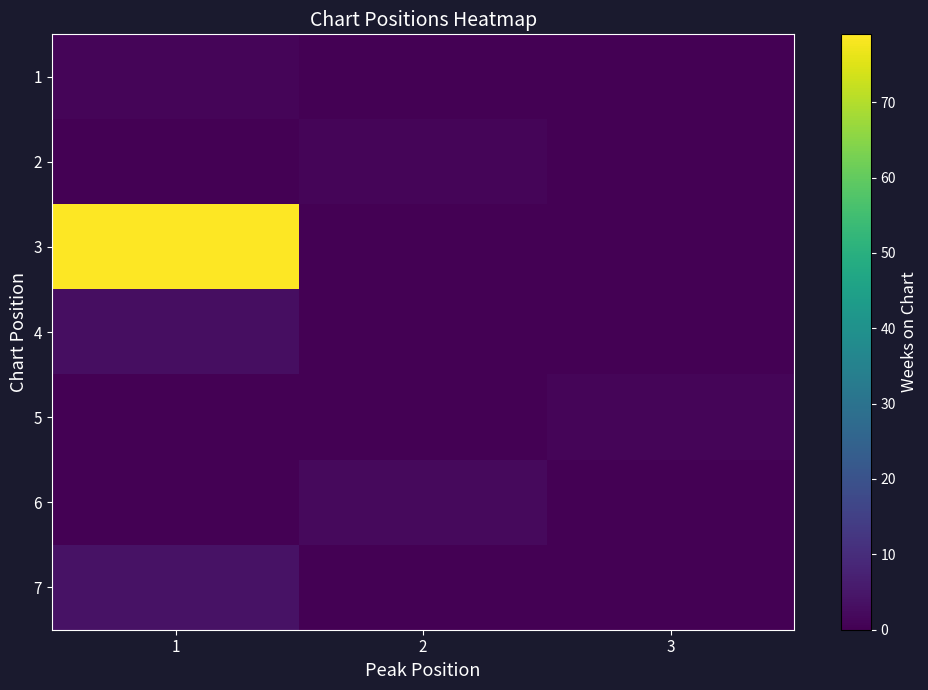

Reading right to left, list all the values displayed in this chart.

1: 3=0	2=0	1=1
2: 3=0	2=1	1=0
3: 3=0	2=0	1=79
4: 3=0	2=0	1=3
5: 3=1	2=0	1=0
6: 3=0	2=2	1=0
7: 3=0	2=0	1=4